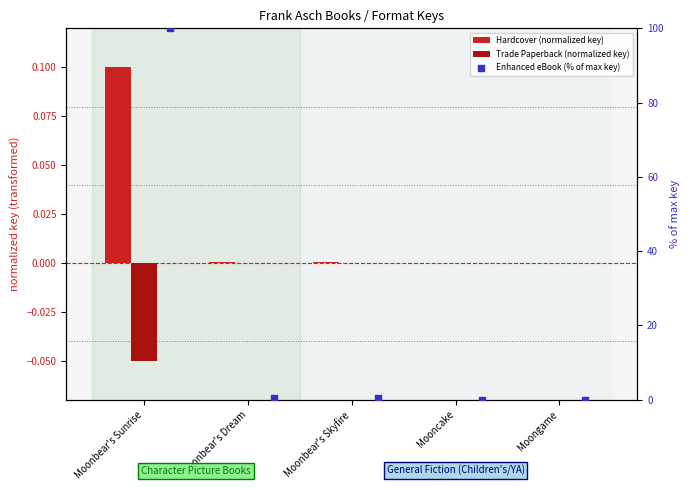

Which series has the largest Y range (max minus min)?

Enhanced eBook (% of max key)